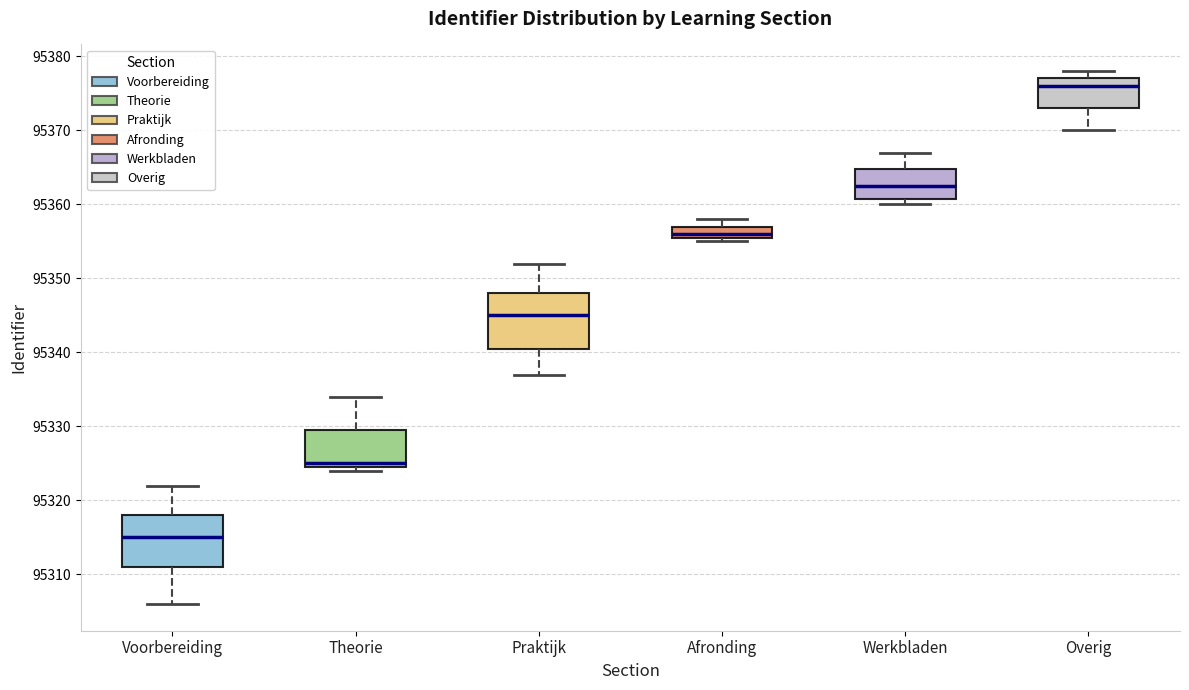

Which box has the lowest median line?

Voorbereiding